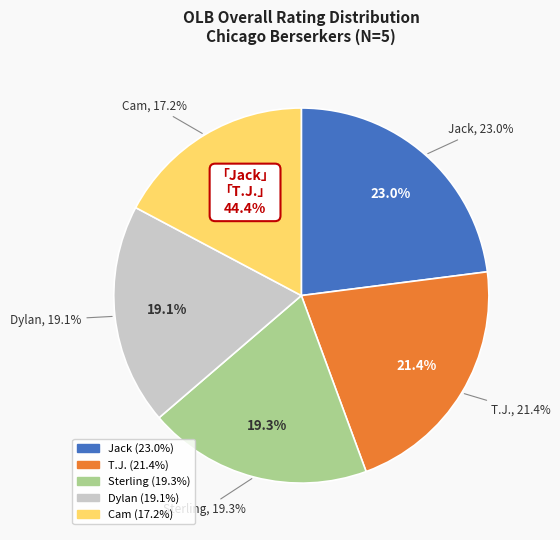

To the nearest percent, what is the difference between the T.J. and Jack slice percentages?

2%